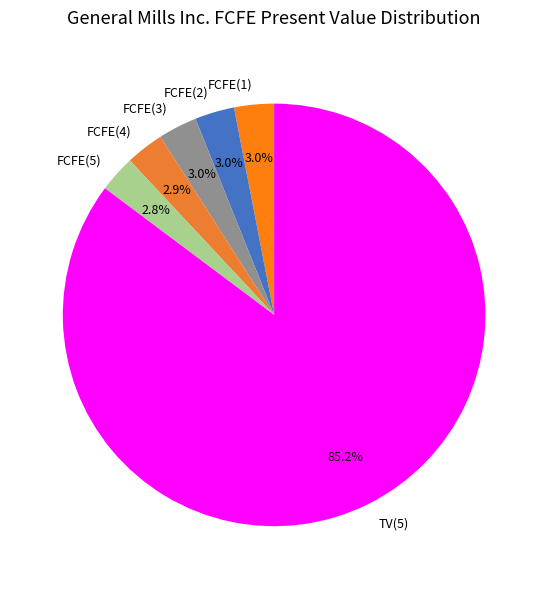

Which category has the biggest portion of the pie?

TV(5)